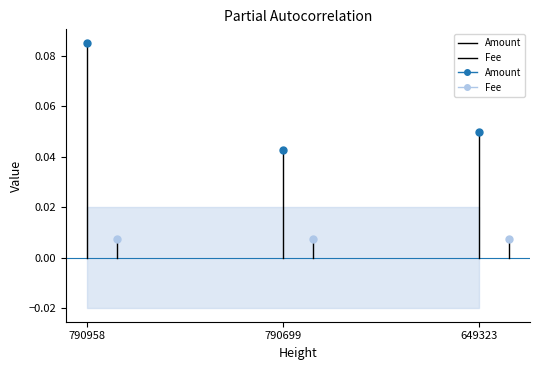

What are all the series names shown in the legend?

Amount, Fee